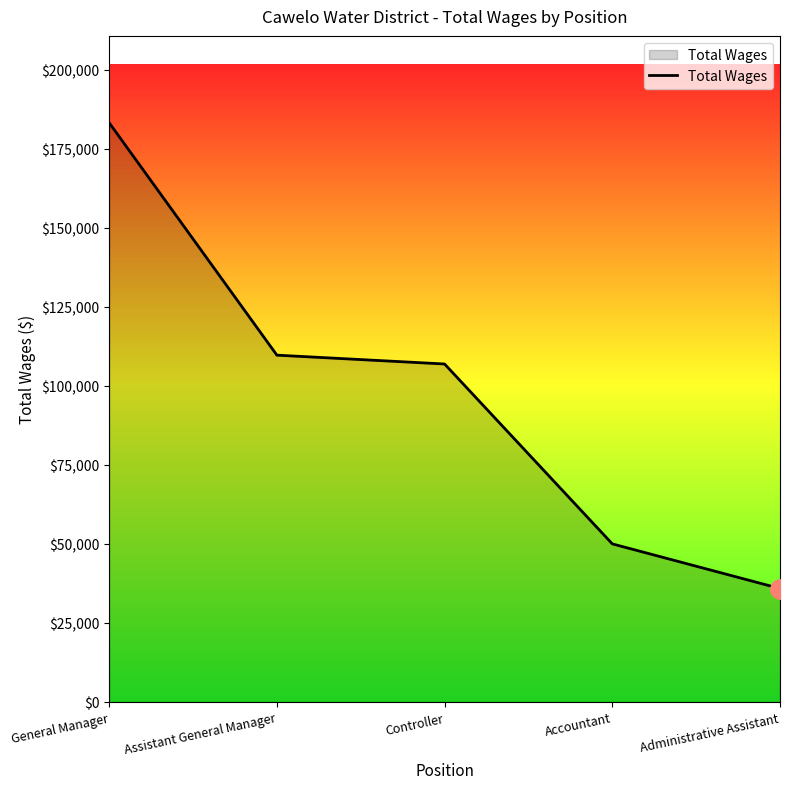

True or false: the data shows 17155 at Administrative Assistant.

False